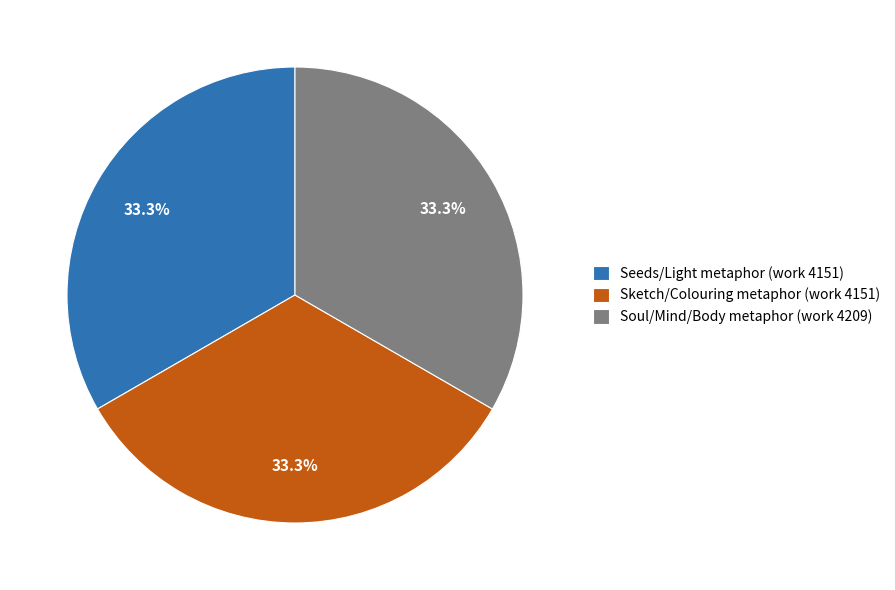

Is there any slice that represents more than half of the pie?

No